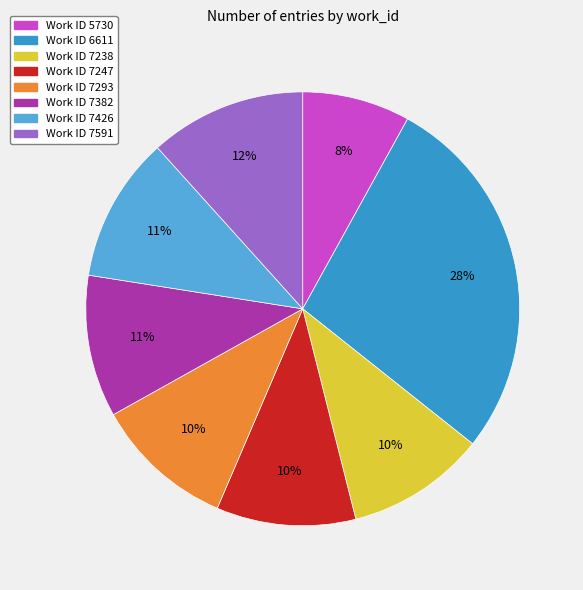

To the nearest percent, what is the average slice percentage?

12%